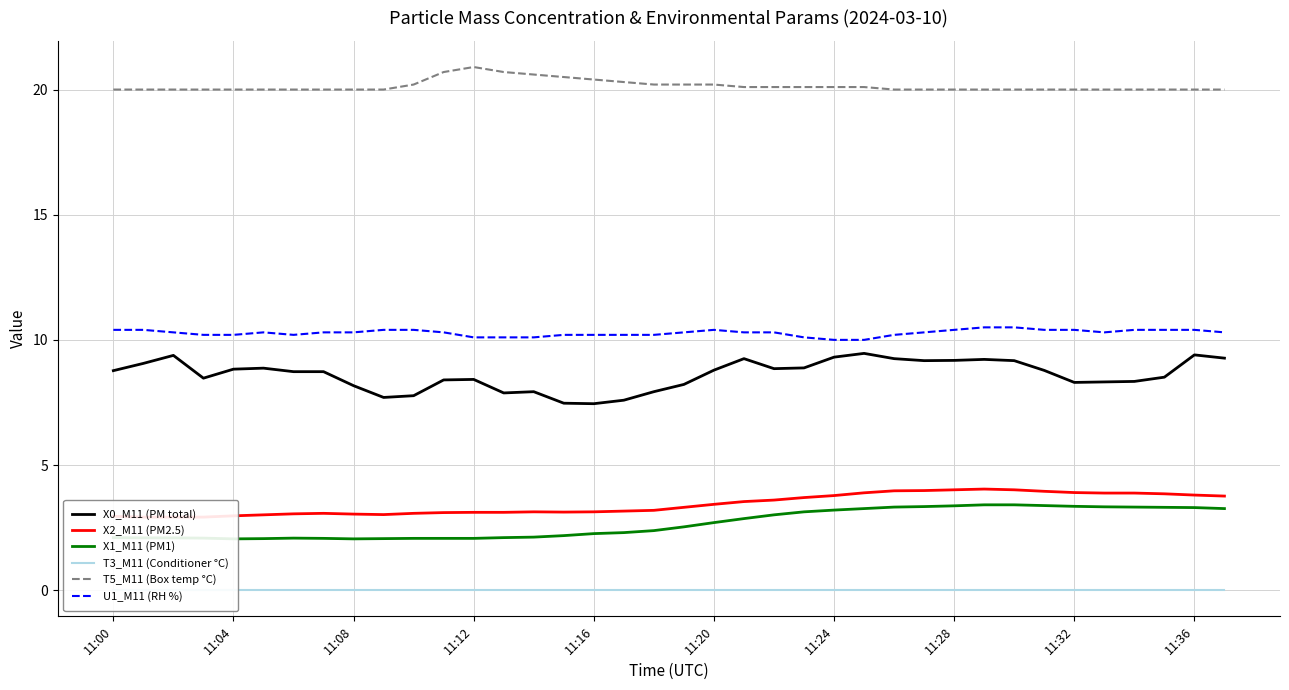

List the series in order of their peak value, lowest first.

T3_M11 (Conditioner °C), X1_M11 (PM1), X2_M11 (PM2.5), X0_M11 (PM total), U1_M11 (RH %), T5_M11 (Box temp °C)